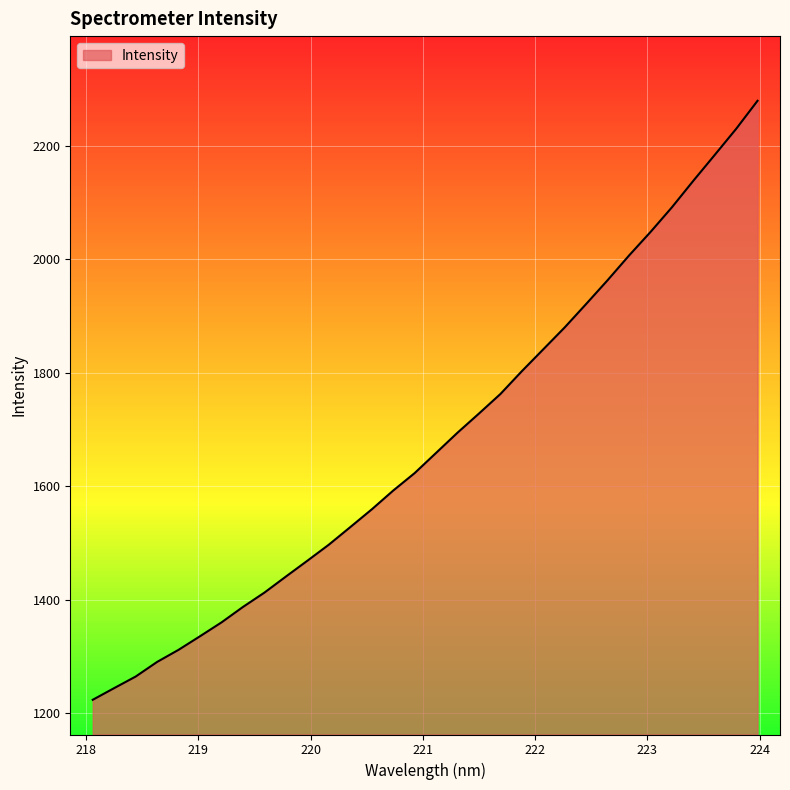

What is the difference between the maximum and minimum values?

1055.8